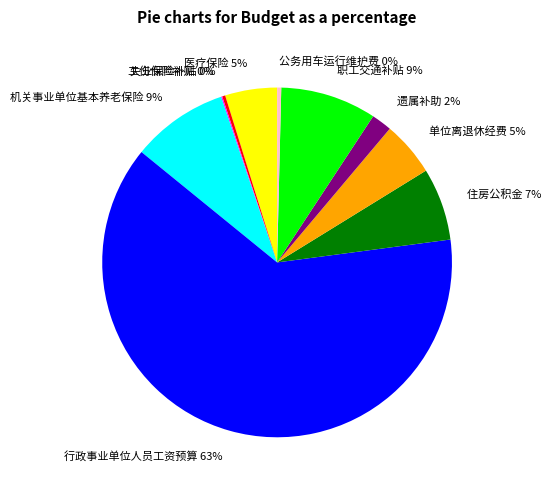

To the nearest percent, what is the average slice percentage?

10%